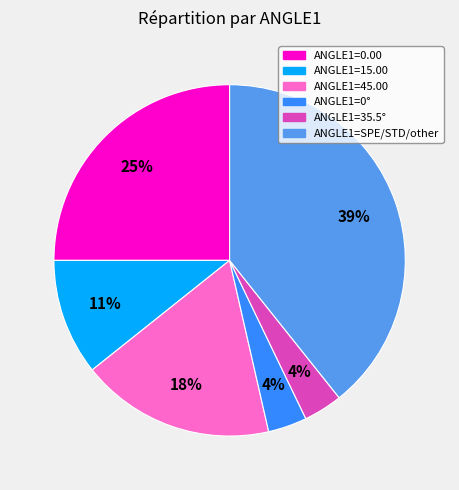

How many segments does this pie chart have?

6